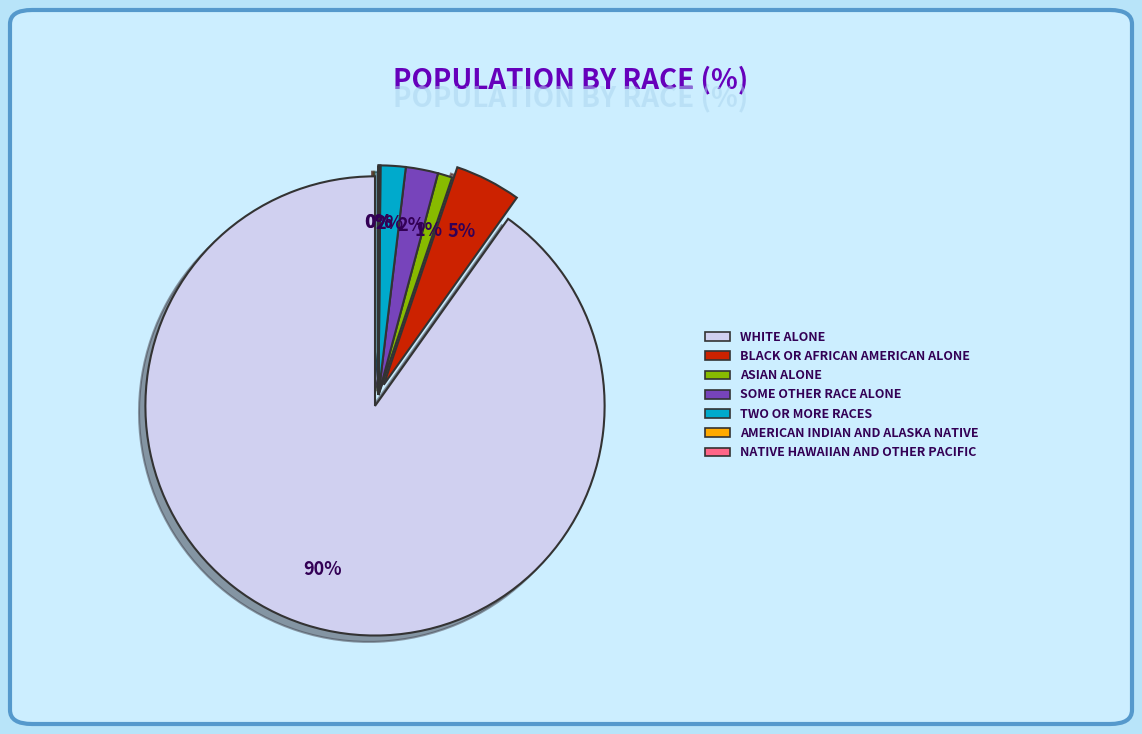

To the nearest percent, what is the difference between the Asian alone and Two or More Races slice percentages?

1%